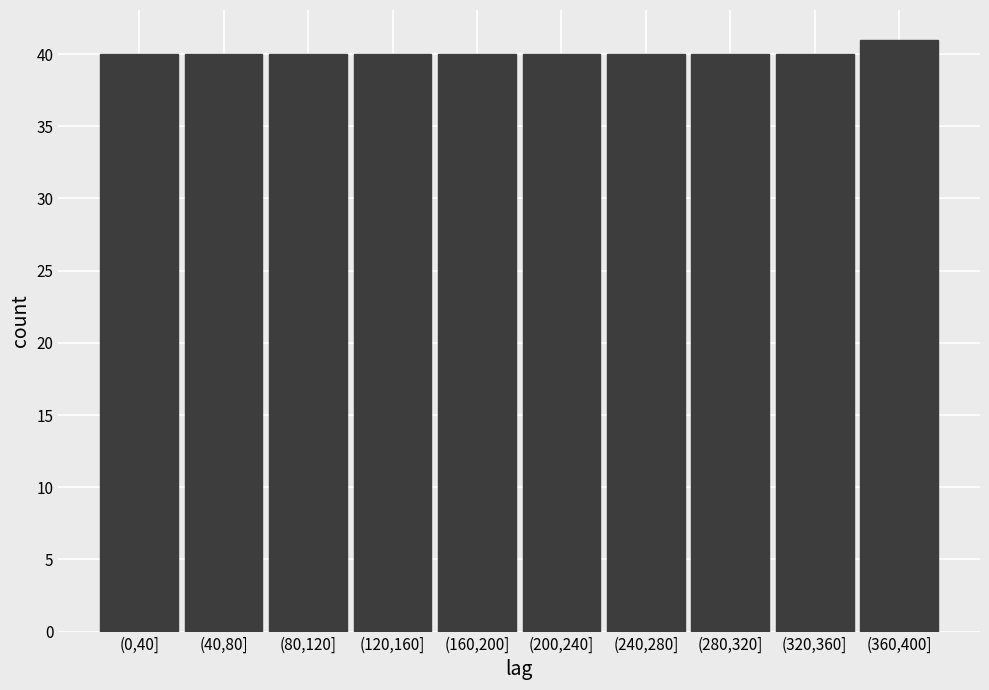

Reading left to right, transcribe all the data shown in this chart.

(0,40]=40	(40,80]=40	(80,120]=40	(120,160]=40	(160,200]=40	(200,240]=40	(240,280]=40	(280,320]=40	(320,360]=40	(360,400]=41